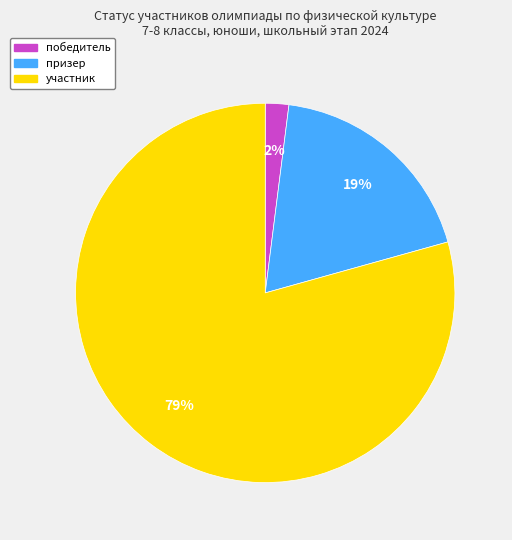

Count the number of slices in the pie.

3